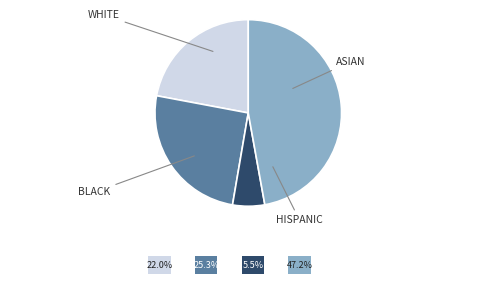

Is there a majority slice in this chart?

No